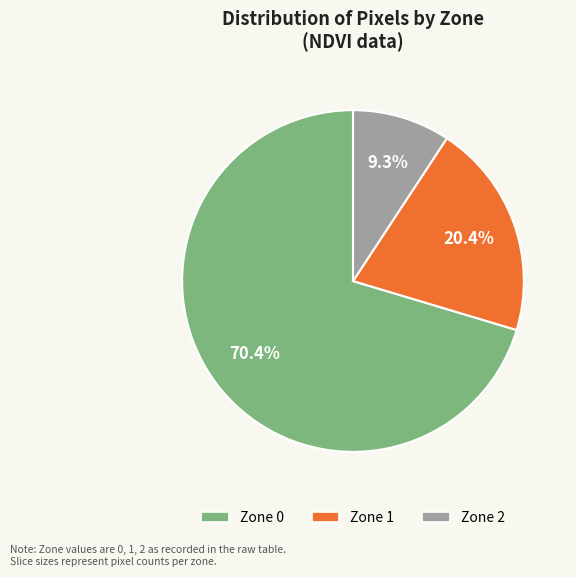

To the nearest percent, what percentage of the pie is Zone 2?

9%